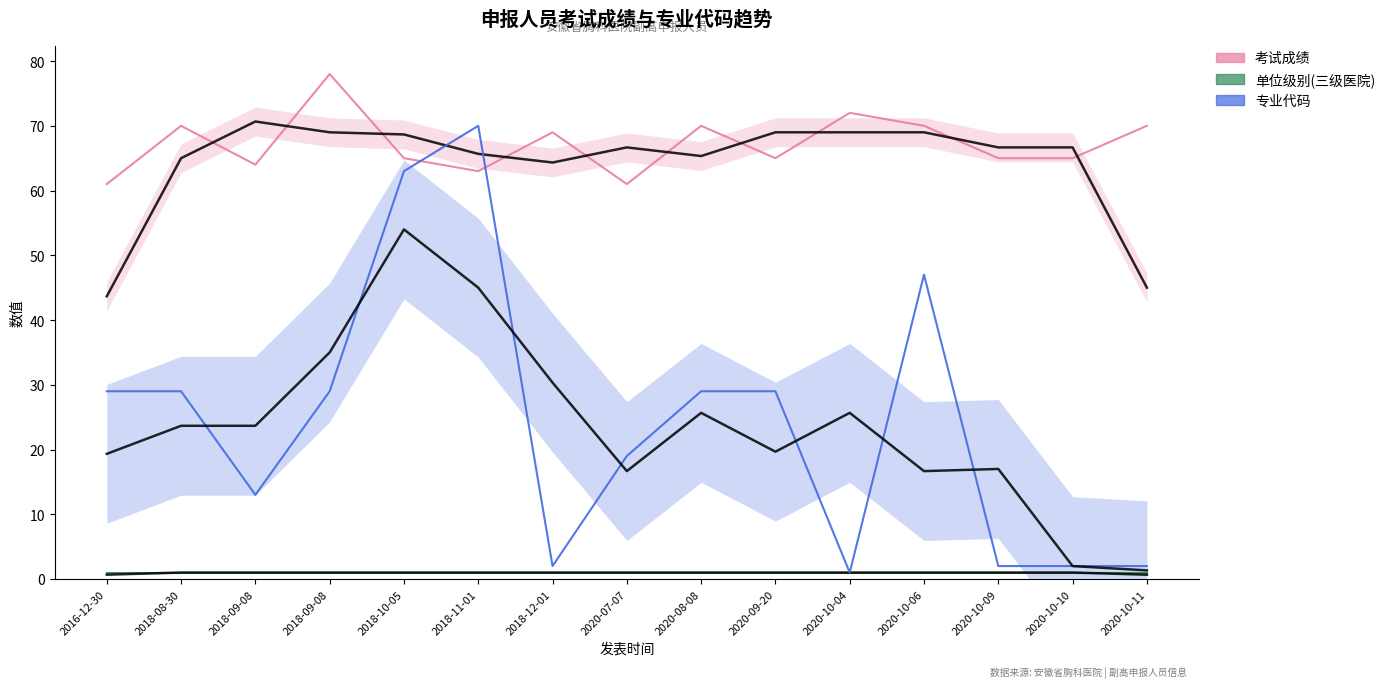

What is the average value of the 考试成绩 series?

67